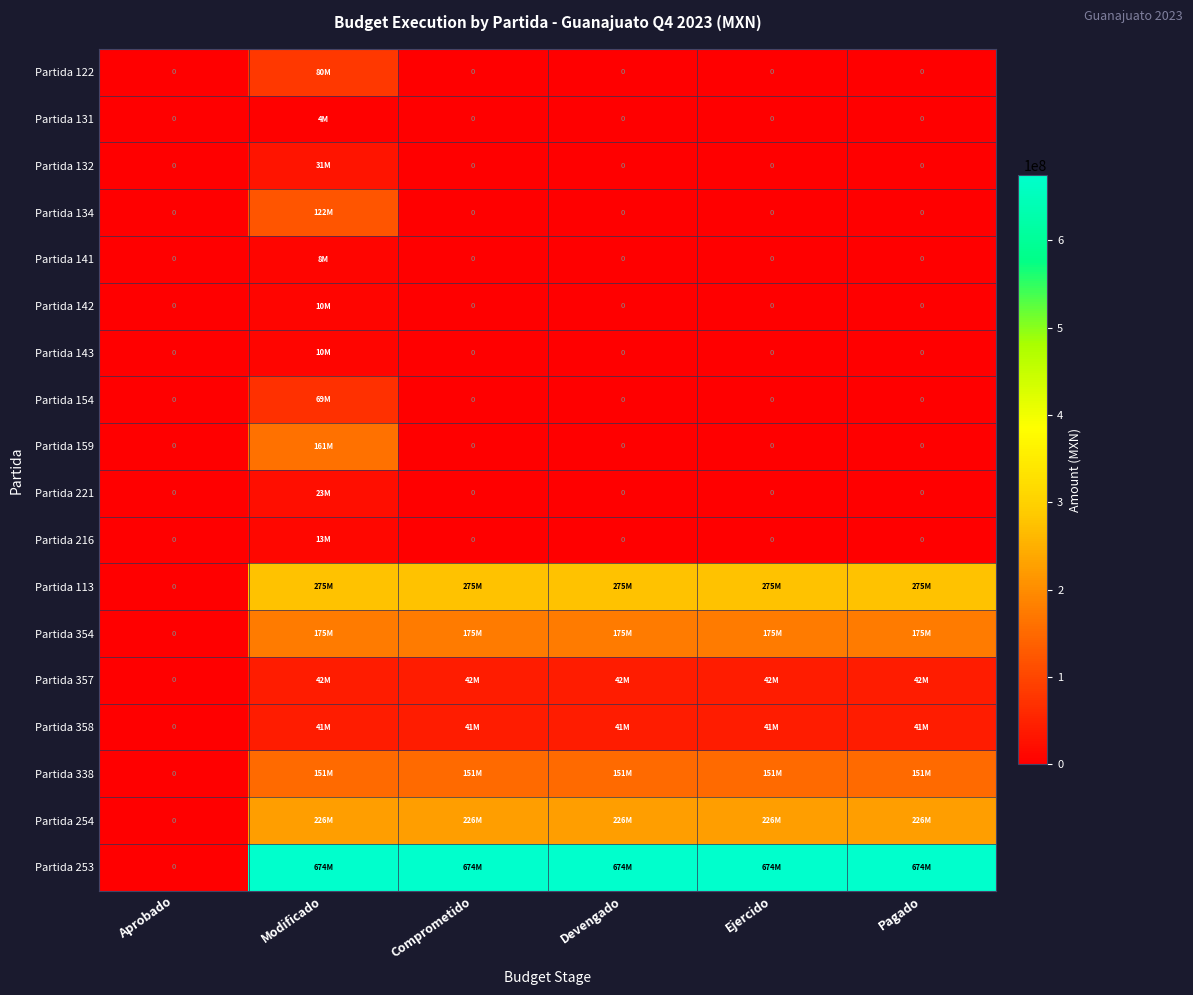

Which category has the lowest value in the Partida 354 series?

Aprobado